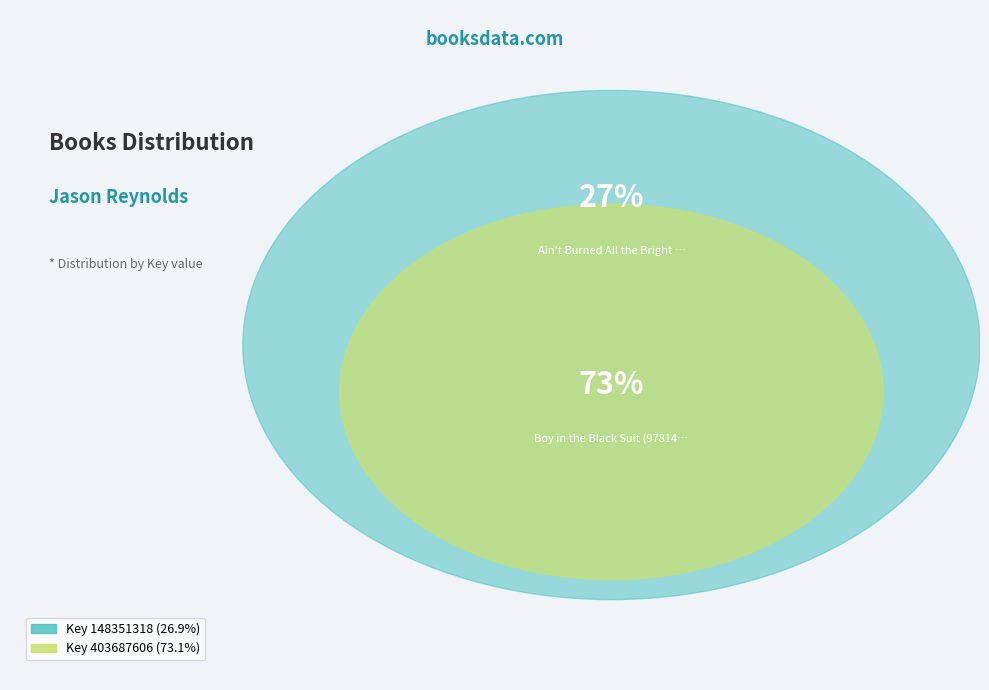

Is there any slice that represents more than half of the pie?

Yes